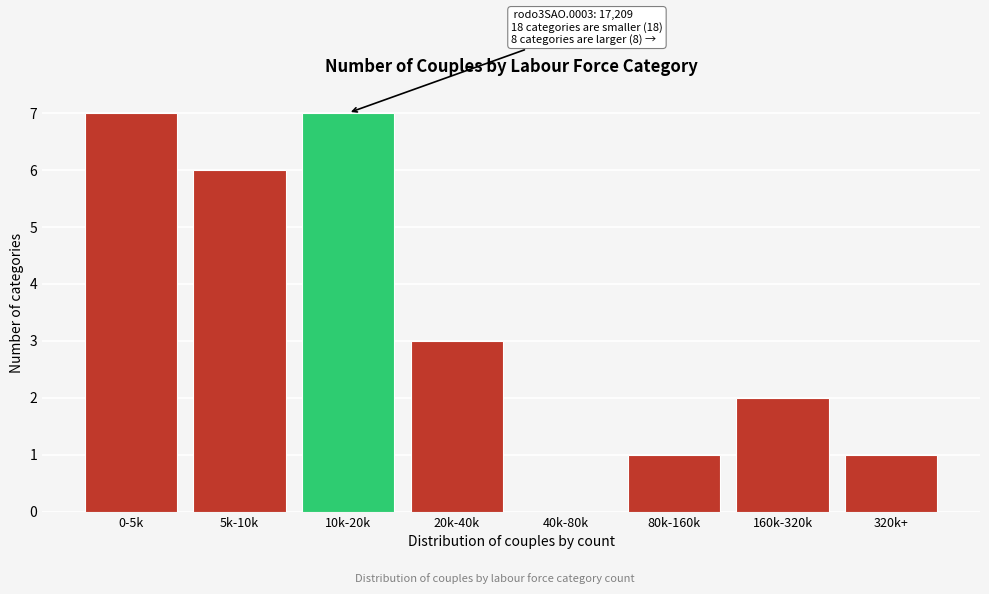

Which has a higher value, 0-5k or 320k+?

0-5k